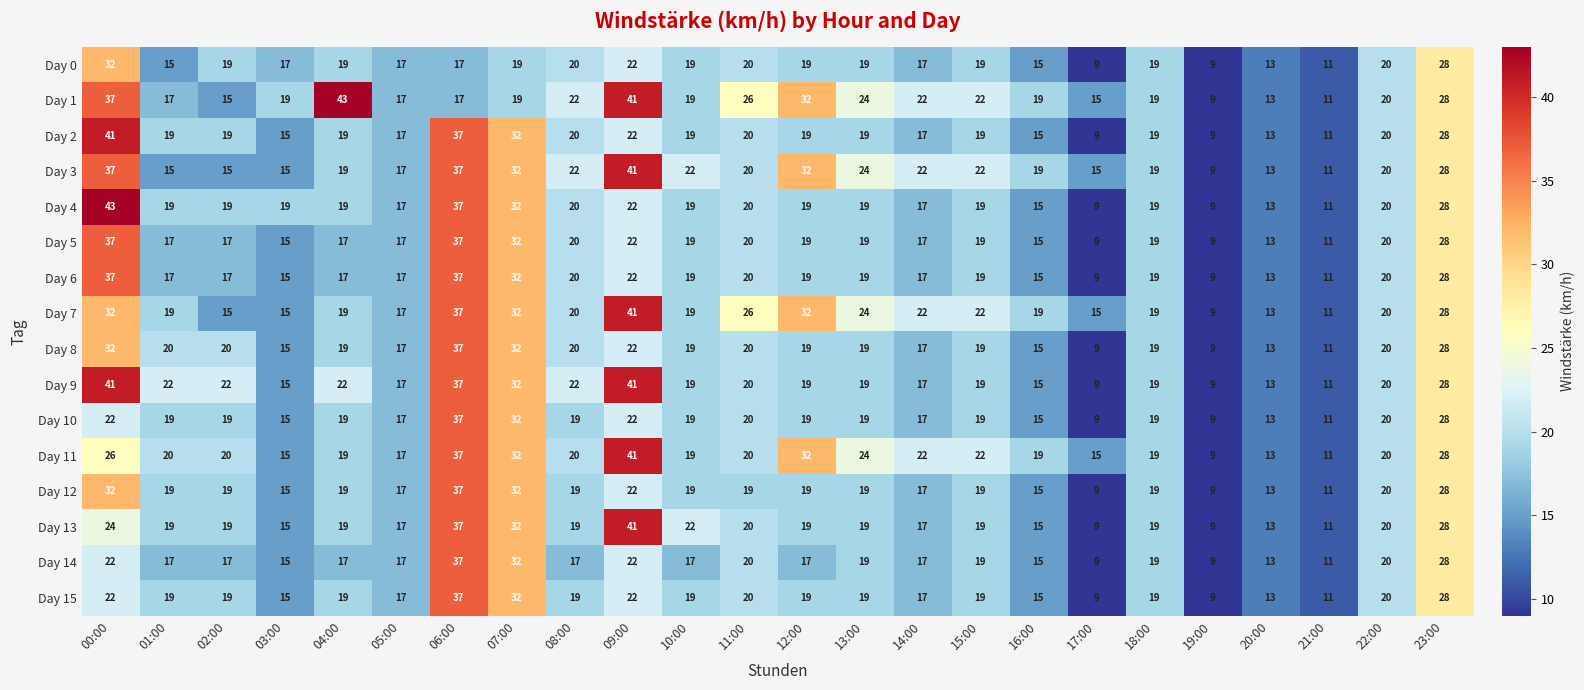

Which series changed the most between 02:00 and 21:00?

Day 9